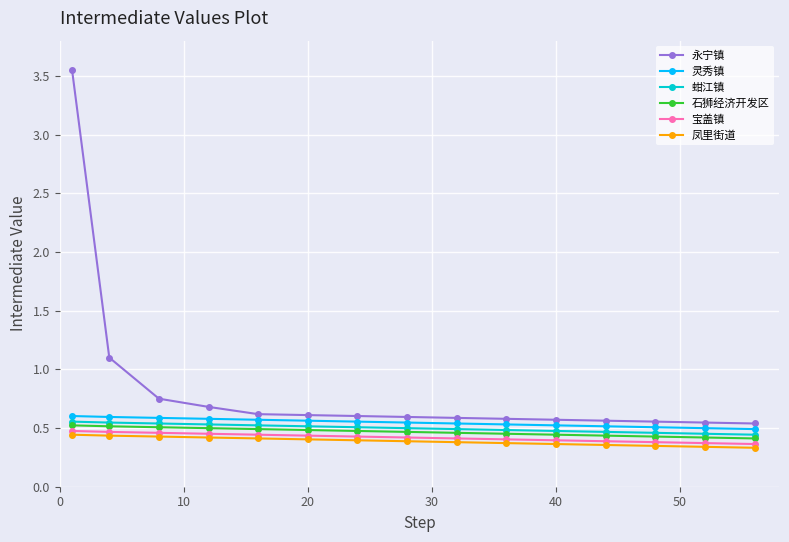

Which series has the largest total across all categories?

永宁镇